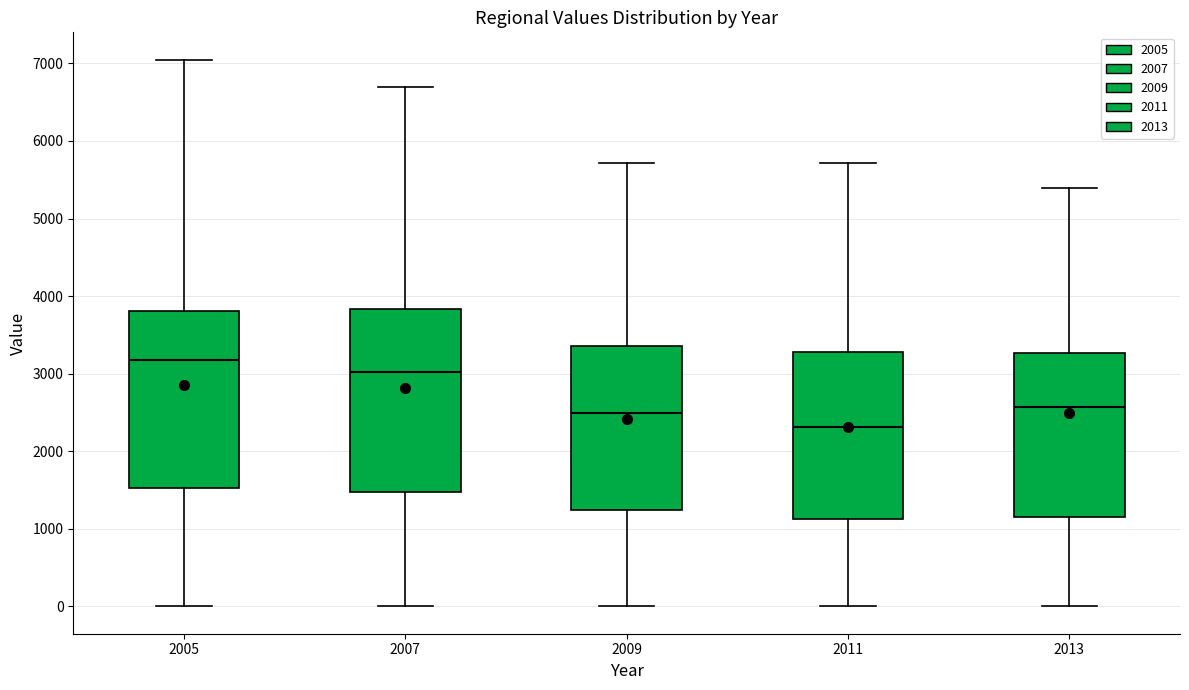

Where is the lower edge of the box at x = 2009 on the y-axis? The values are not printed on the chart, so give them approximately, as read against the axis.

1200